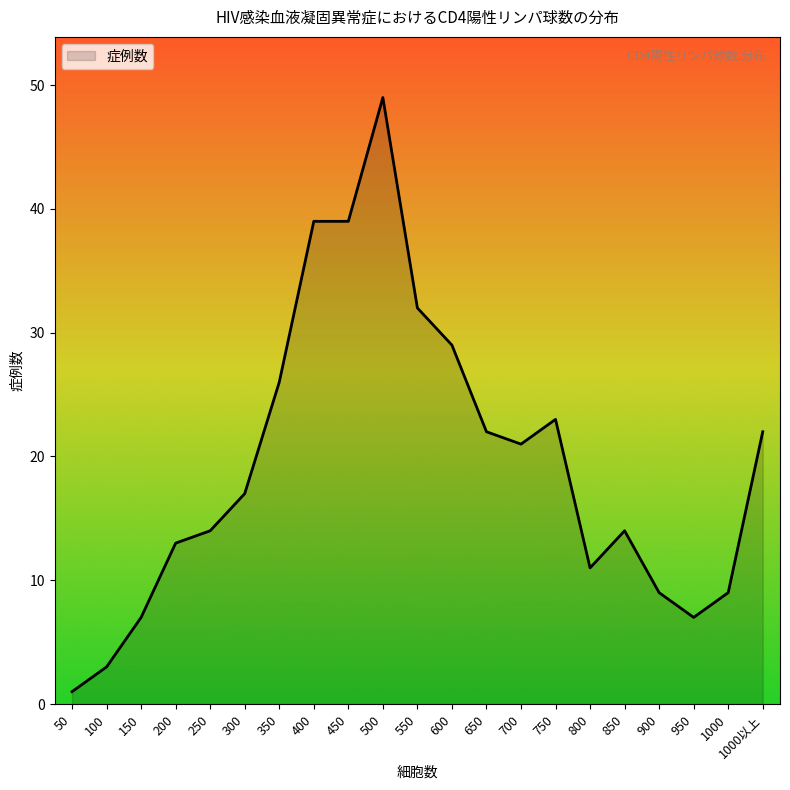

What is the greatest value displayed?

49